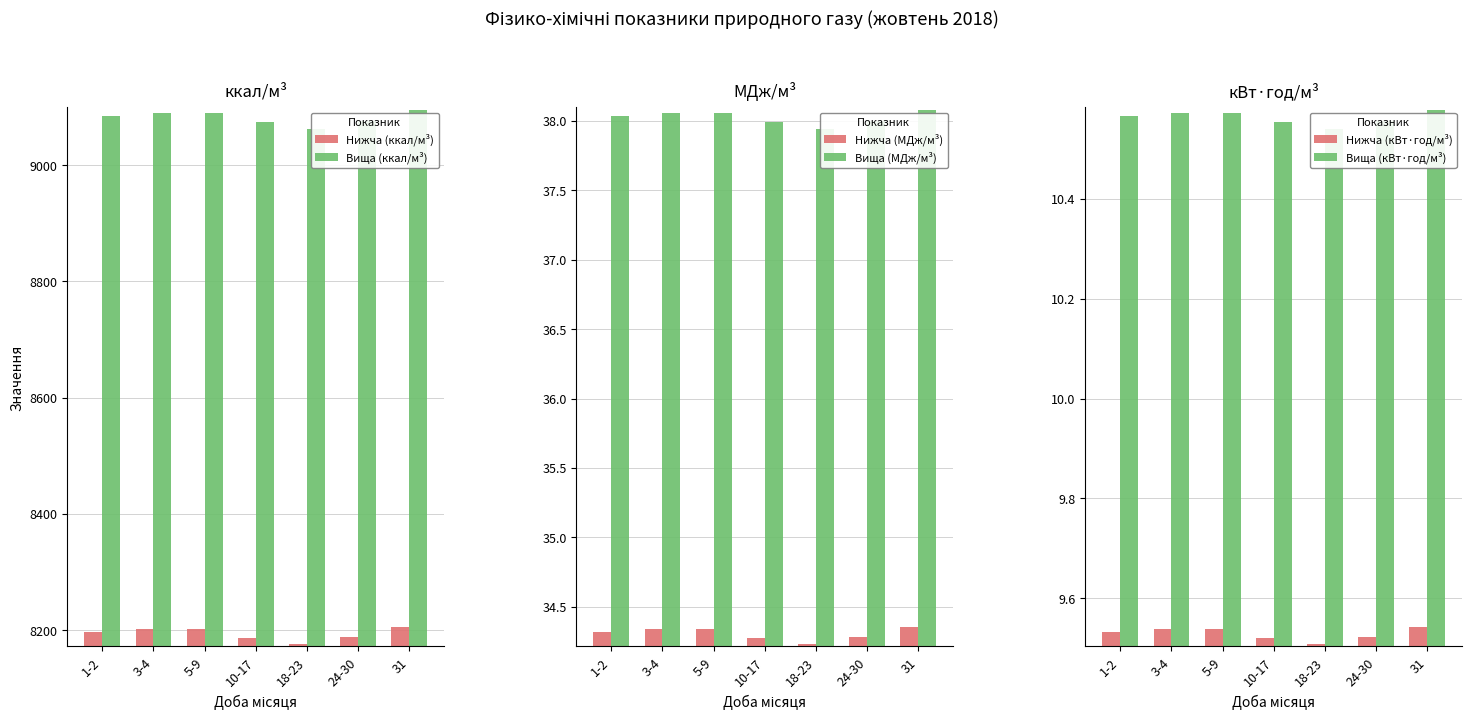

Which category has the highest value across all series?

31